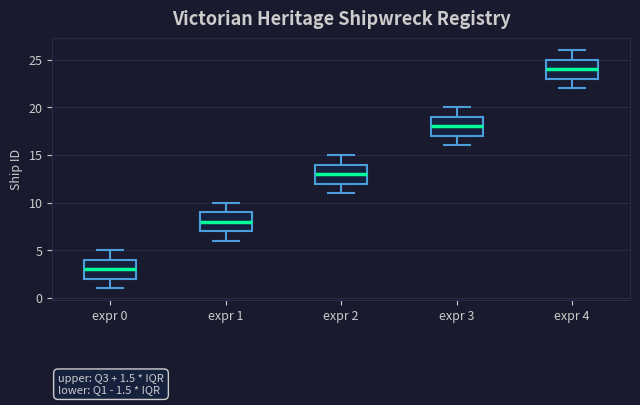

Which box's median line is the highest?

expr 4